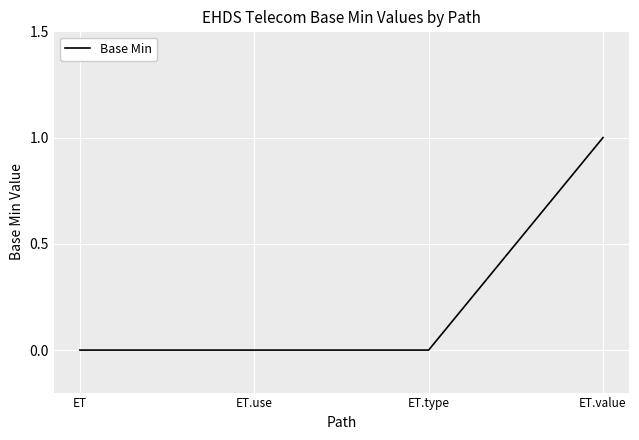

Reading left to right, transcribe all the data shown in this chart.

0	0	0	1